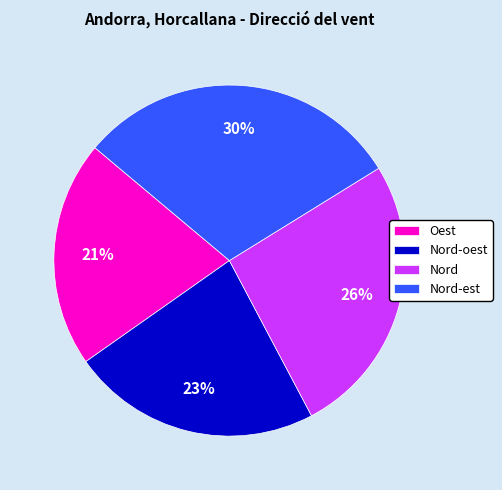

To the nearest percent, what portion does Nord-oest represent?

23%